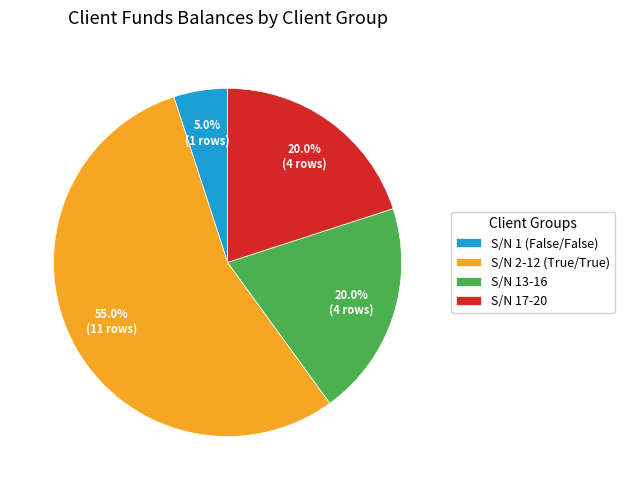

Which category has the biggest portion of the pie?

S/N 2-12 (True/True)